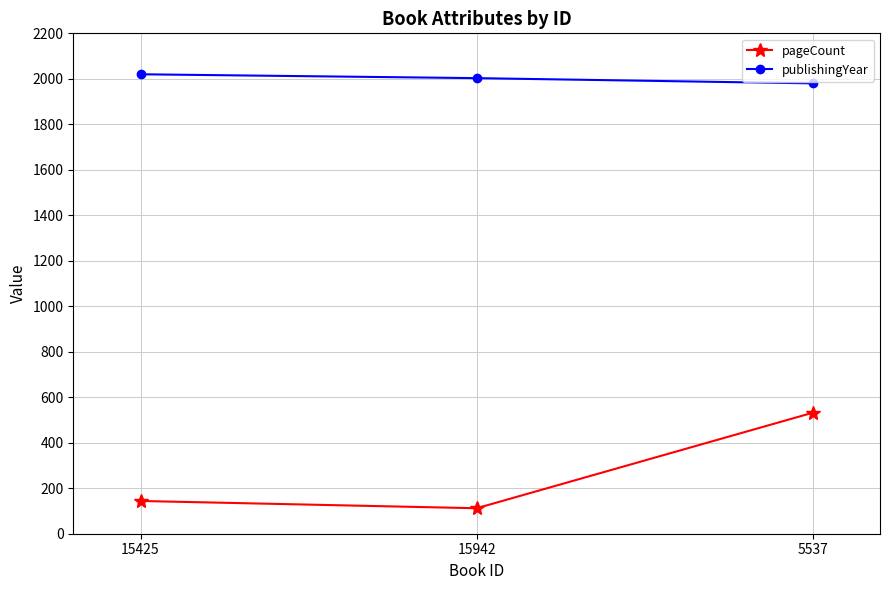

Is it true that pageCount equals 112 at 15942?

True